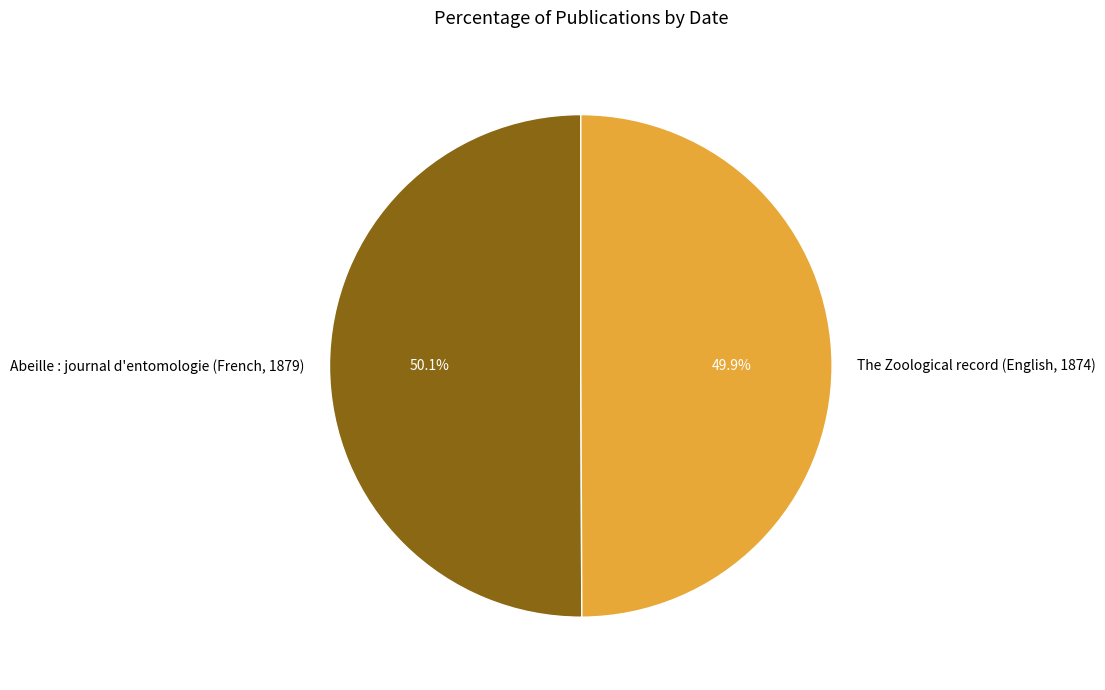

What is the ratio of the value at Abeille : journal d'entomologie (French, 1879) to the value at The Zoological record (English, 1874)?

1.0